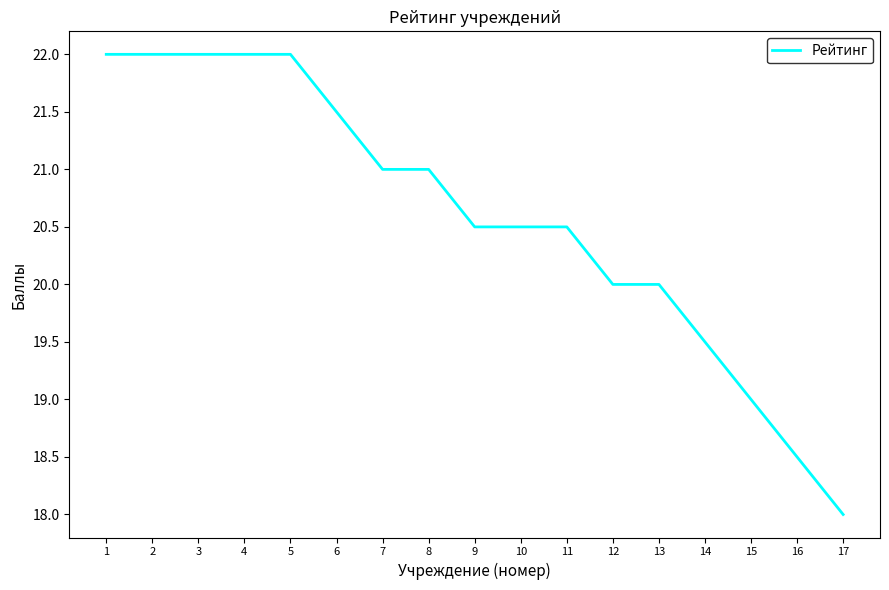

Is it true that the value at 11 is 20.5?

True